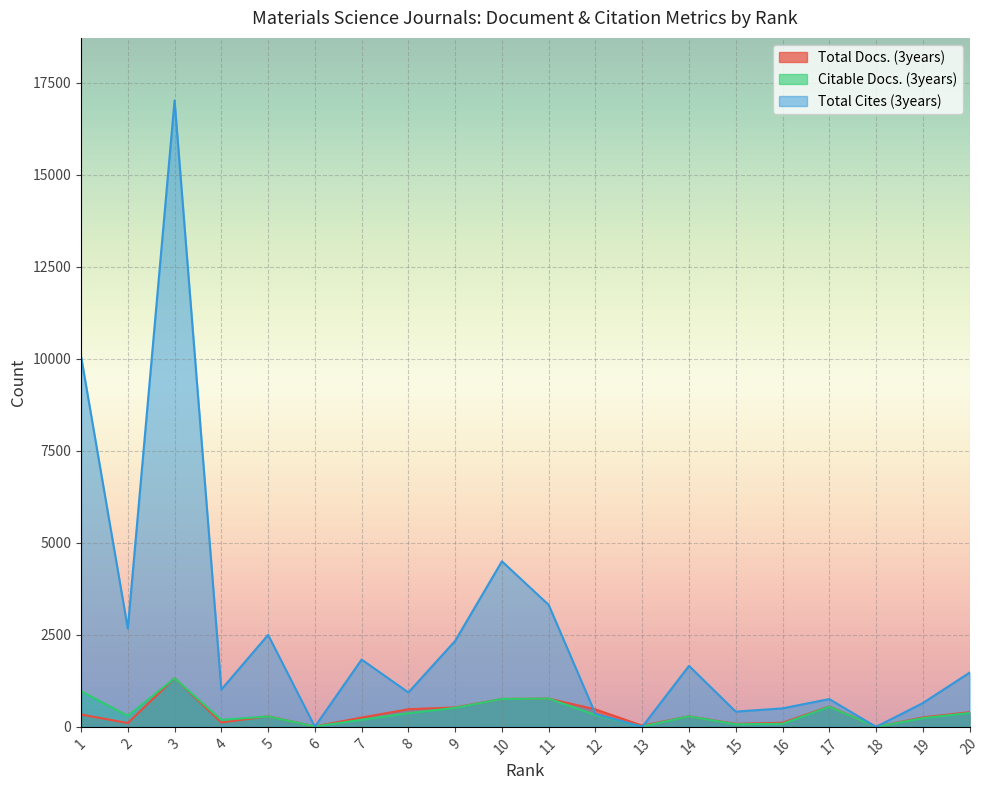

The value of Citable Docs. (3years) at 12 is 77. True or false?

False